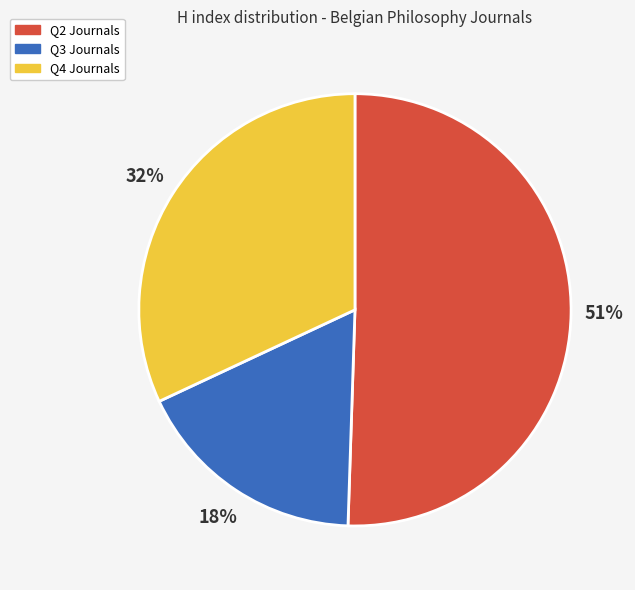

Is the sum of Q3 Journals and Q4 Journals greater than half?

No